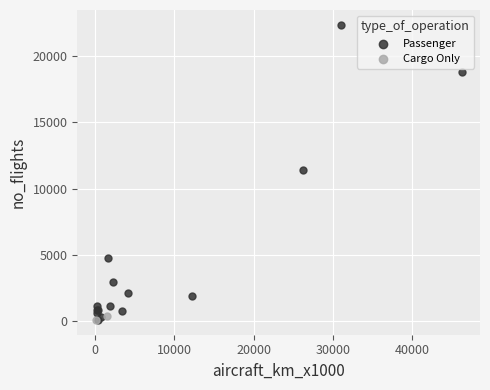

What are all the series names shown in the legend?

Passenger, Cargo Only